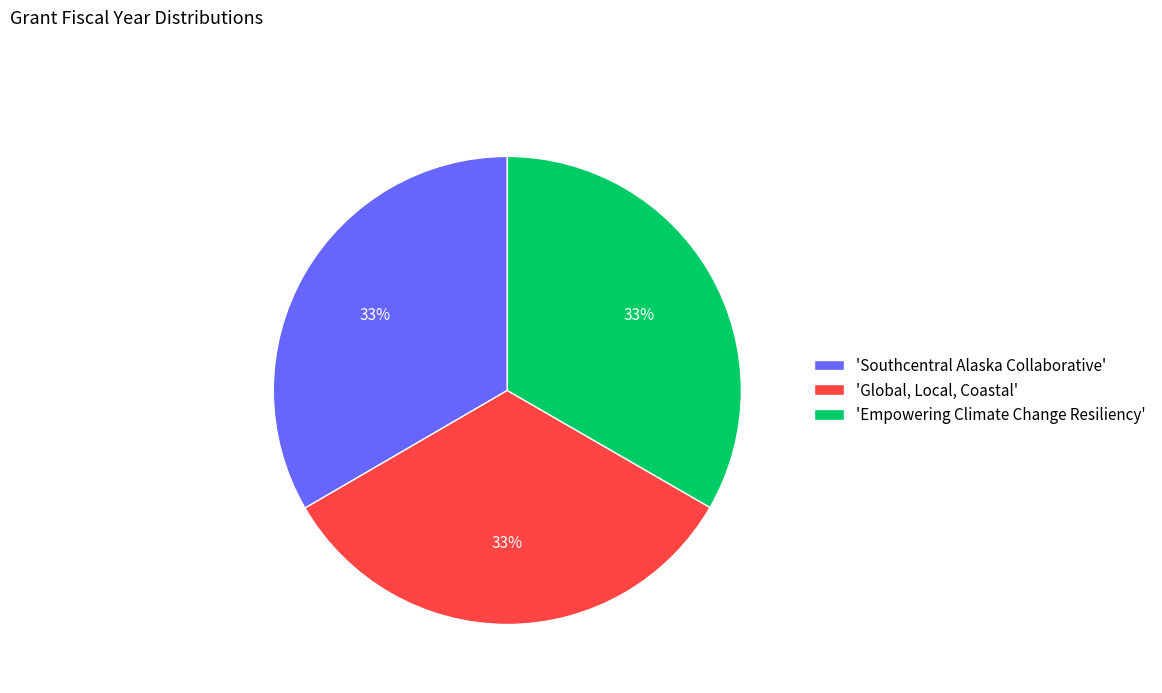

Is there a majority slice in this chart?

No